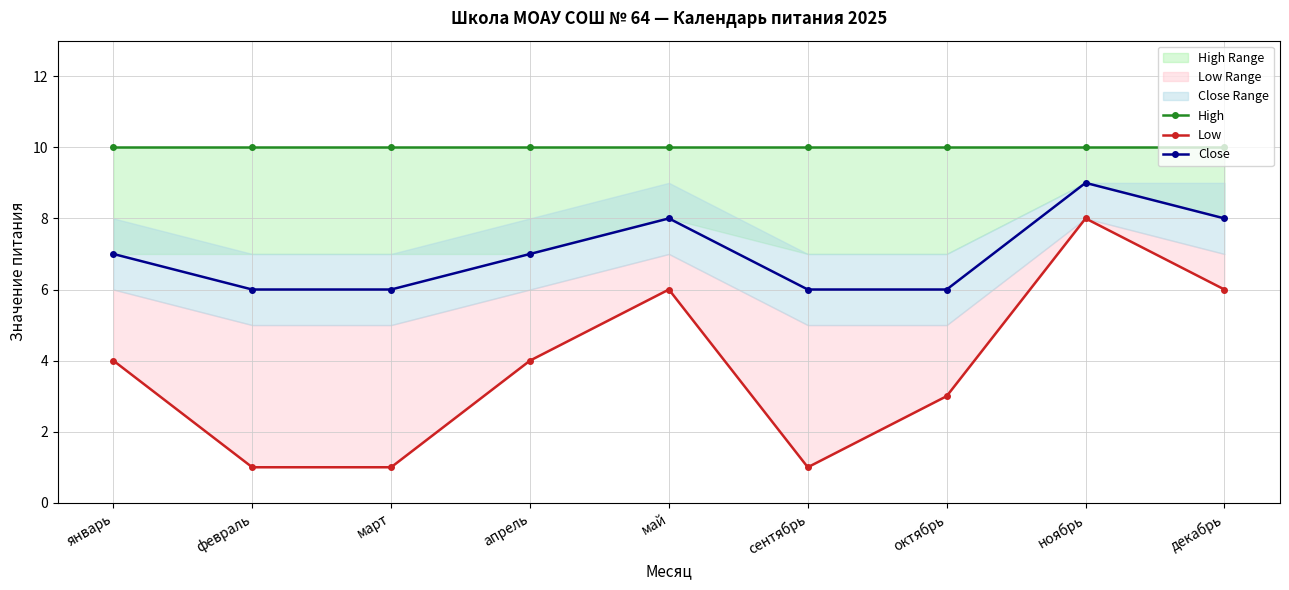

What is the smallest value displayed?

1